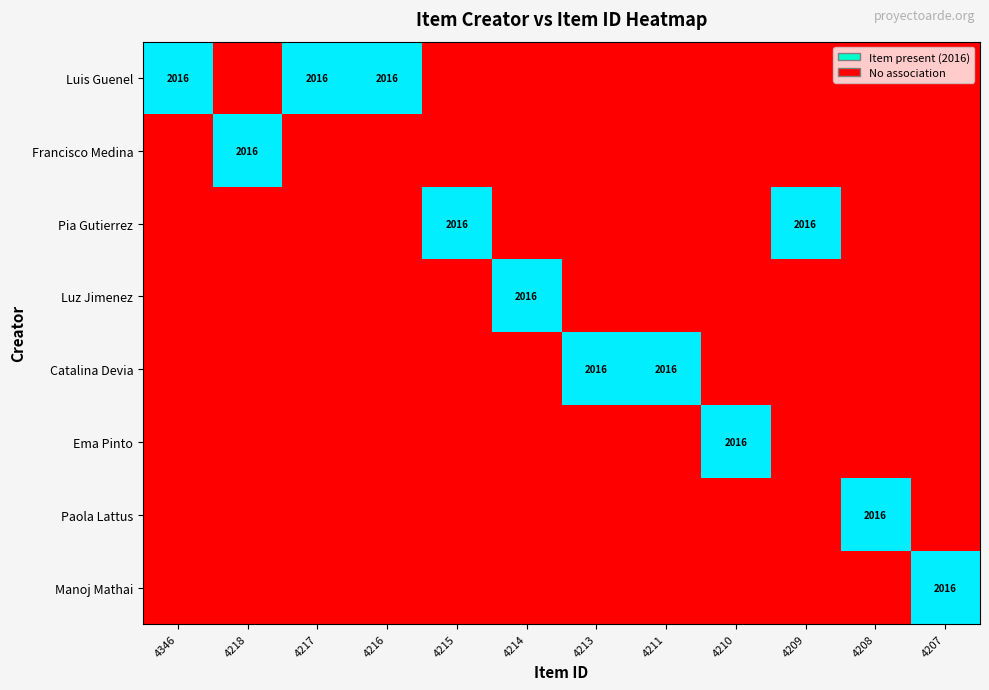

At how many categories does at least one series exceed 0?

12